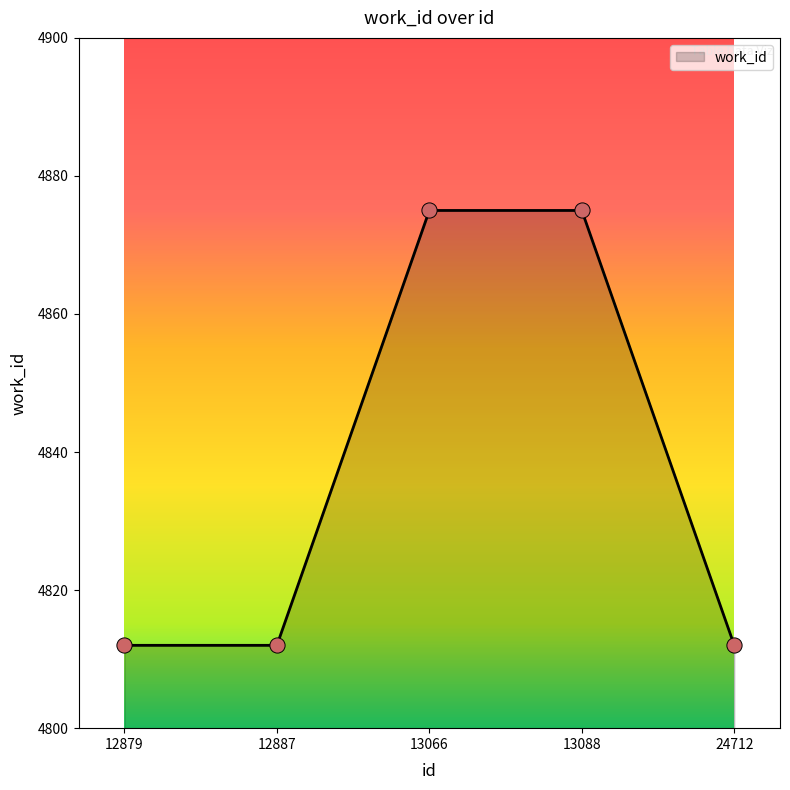

What is the ratio of the value at 13088 to the value at 24712?

1.0